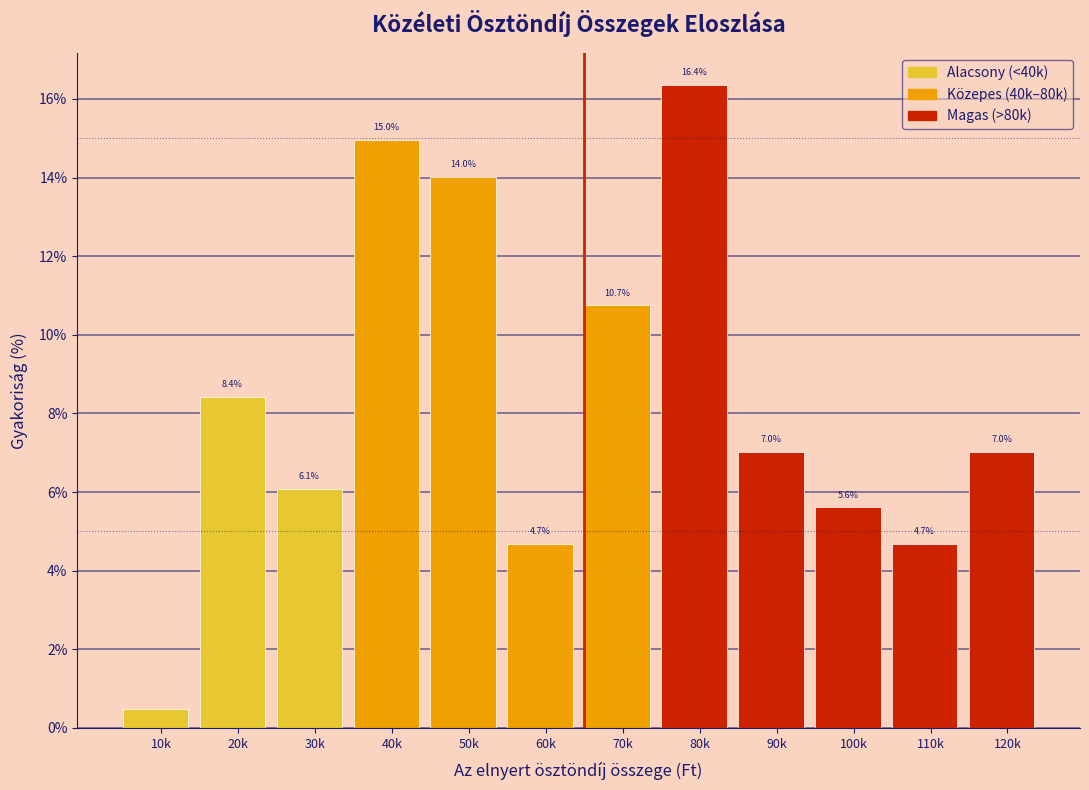

What value does the data have at 100k?

5.6